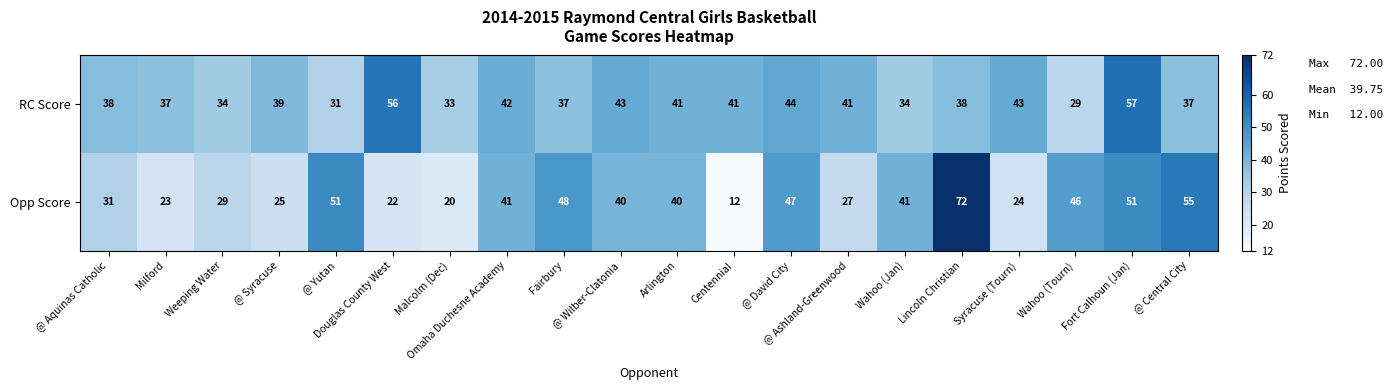

Which series has the largest range (max minus min)?

Opp Score